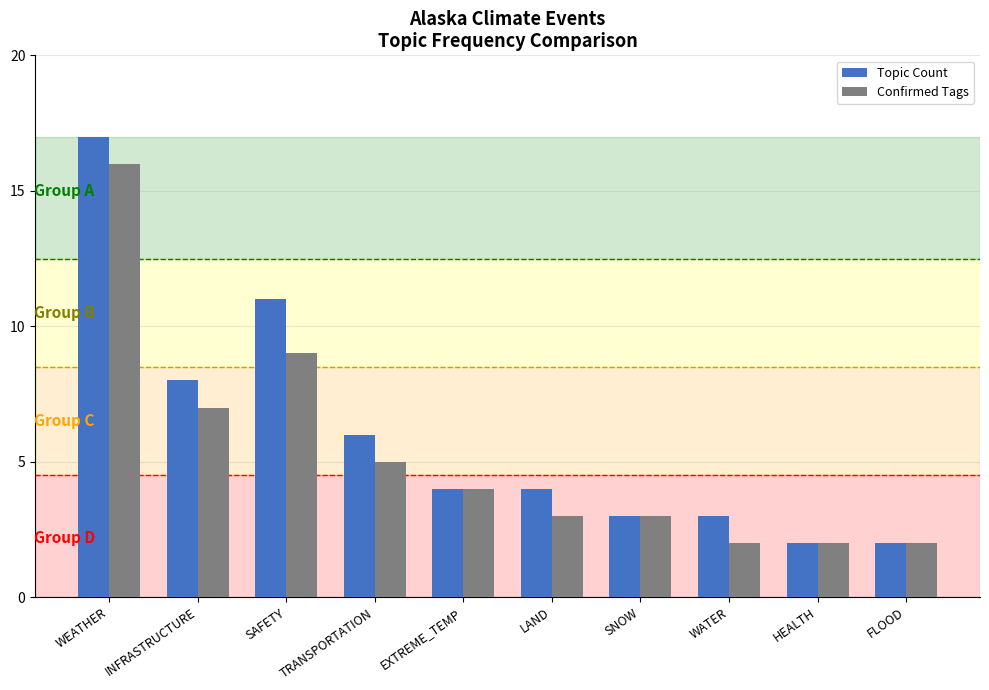

What is the sum of all Topic Count values?

60